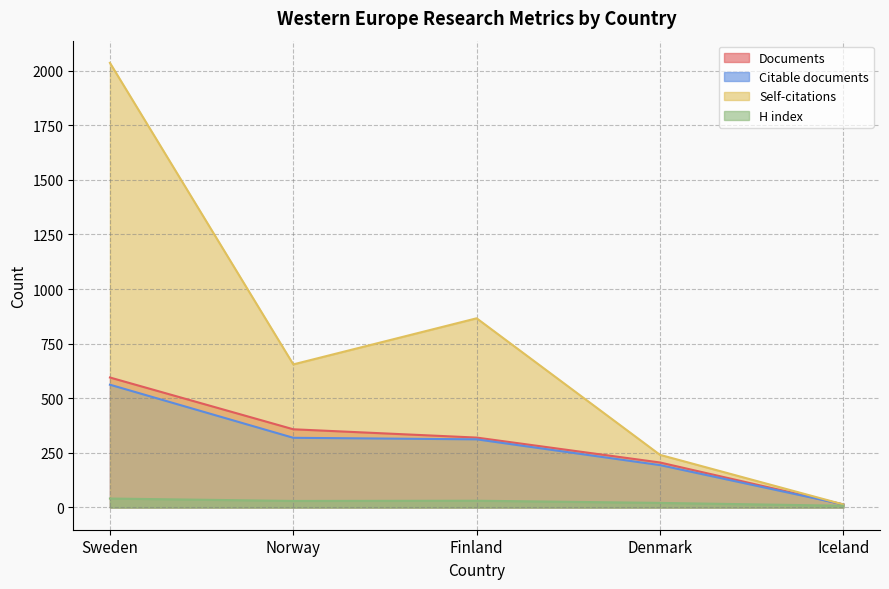

What is the greatest value displayed?

2035